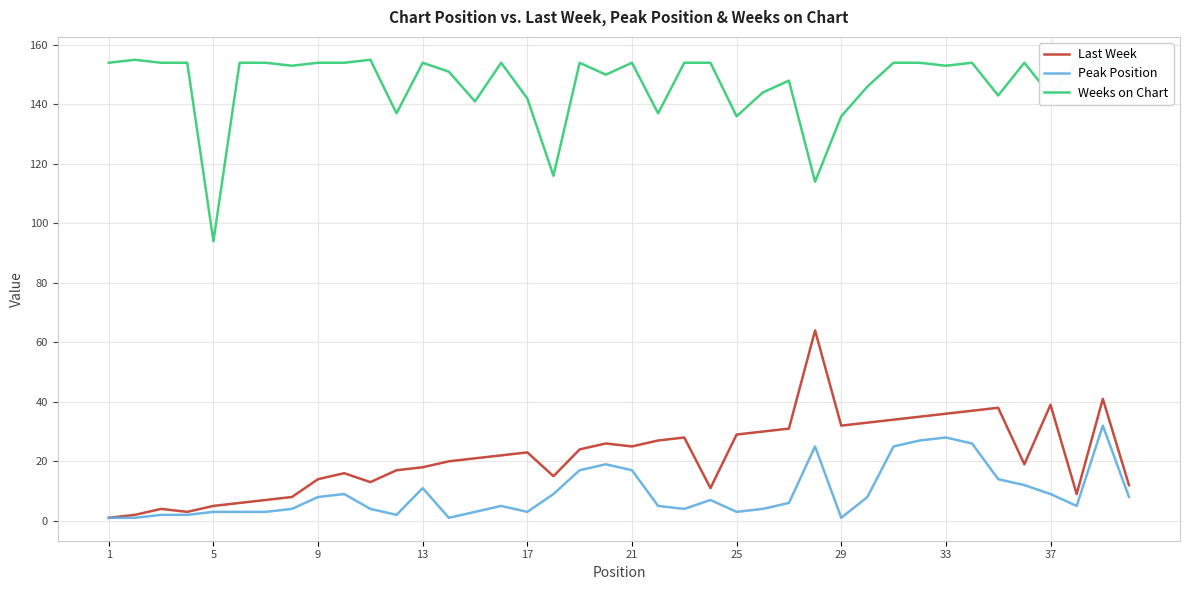

True or false: Peak Position and Weeks on Chart cross at least once.

False